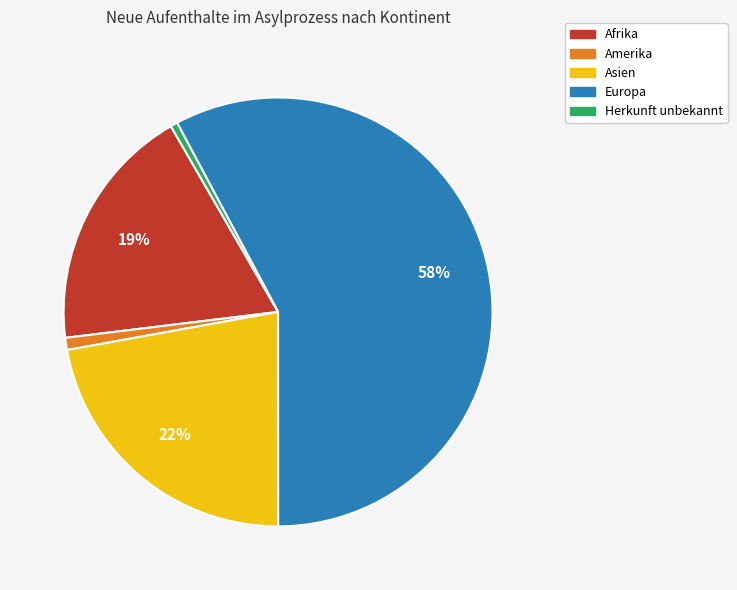

What percentage is the Afrika slice, to the nearest percent?

19%